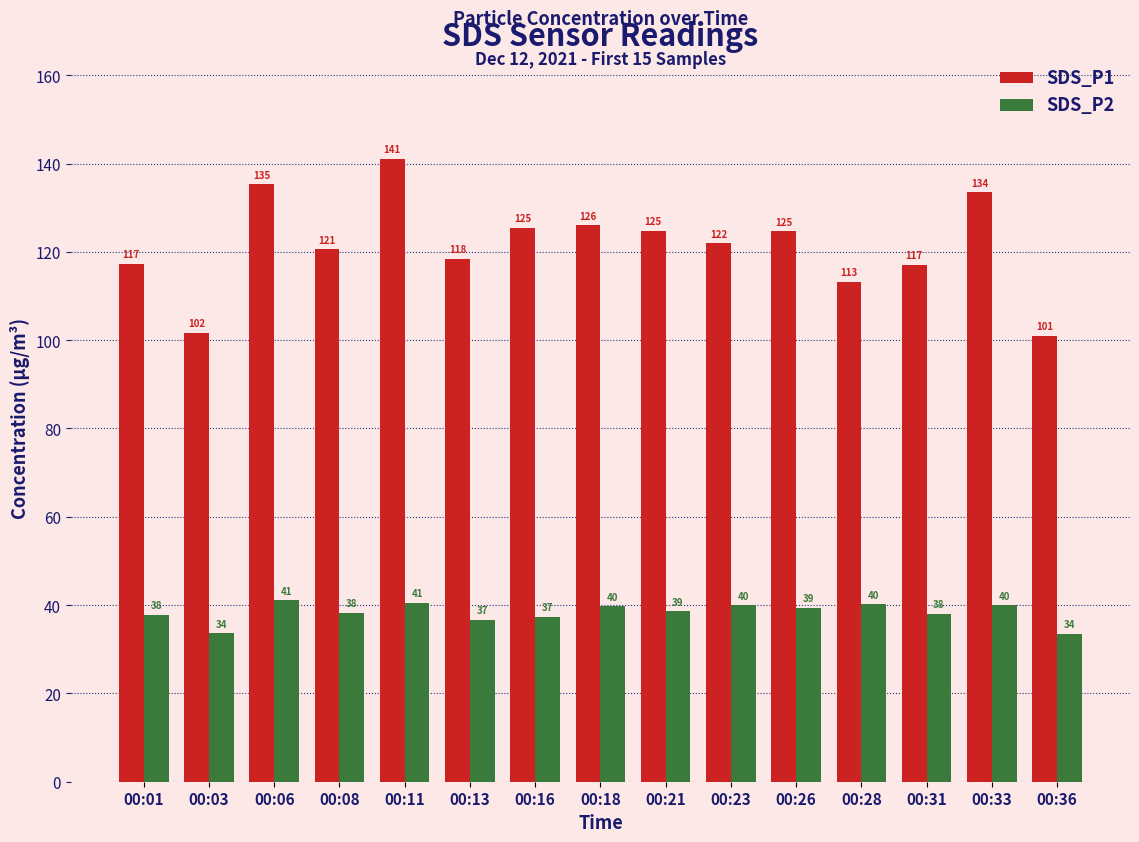

Which series has the largest range (max minus min)?

SDS_P1